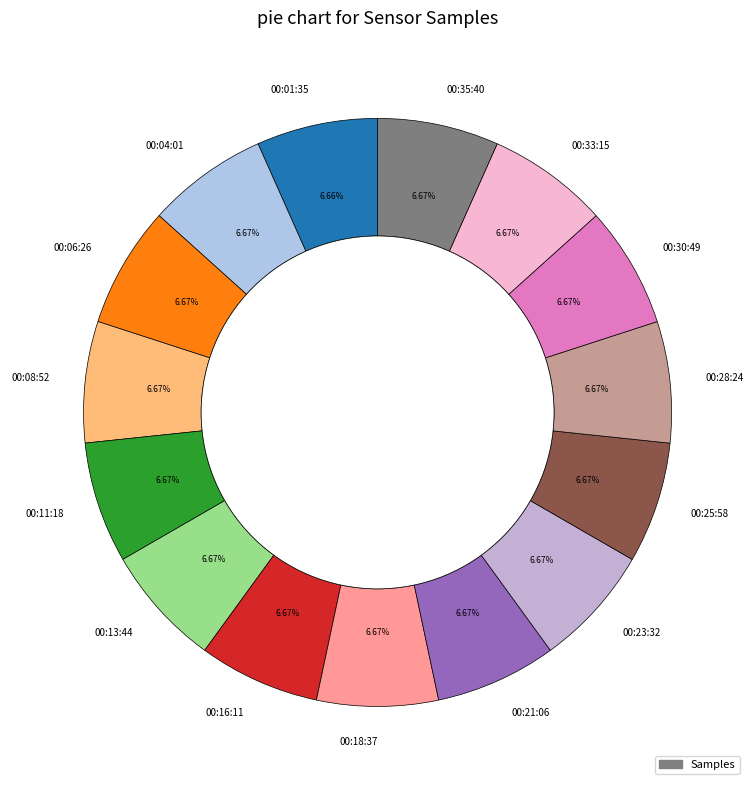

How many slices are in this pie chart?

15